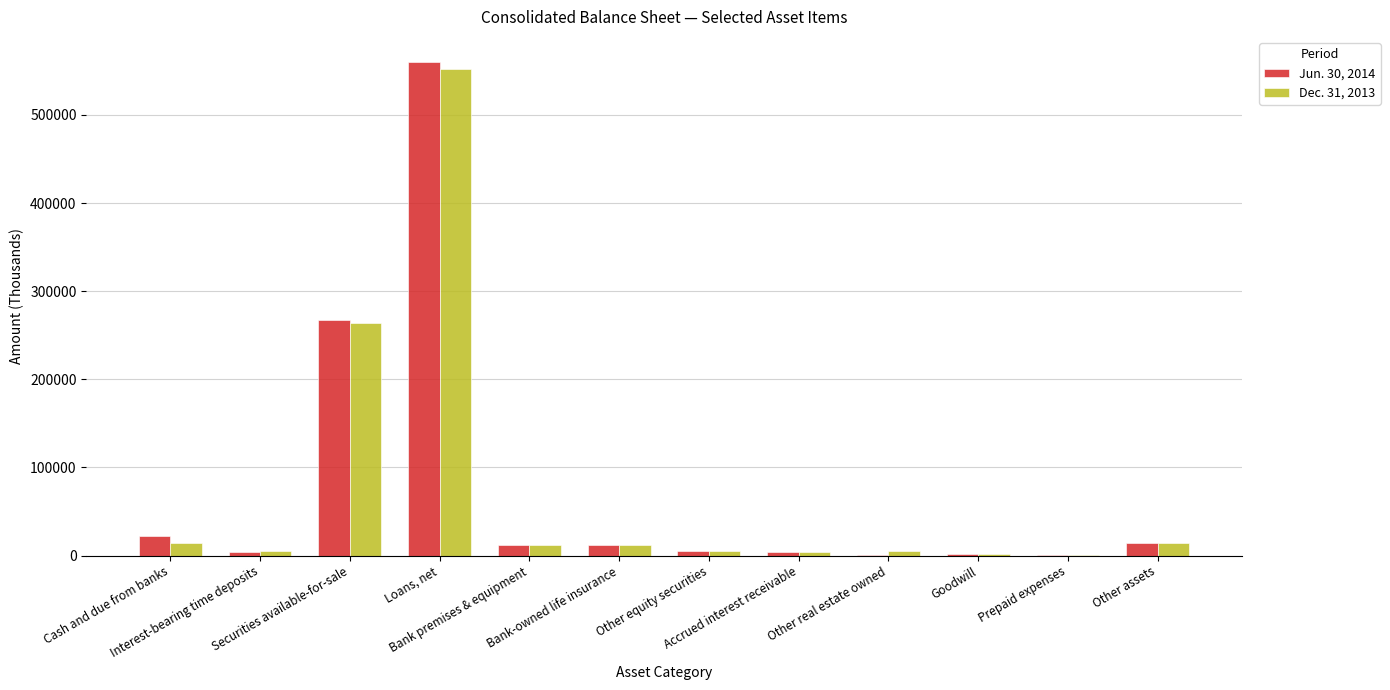

How many series are shown in this chart?

2